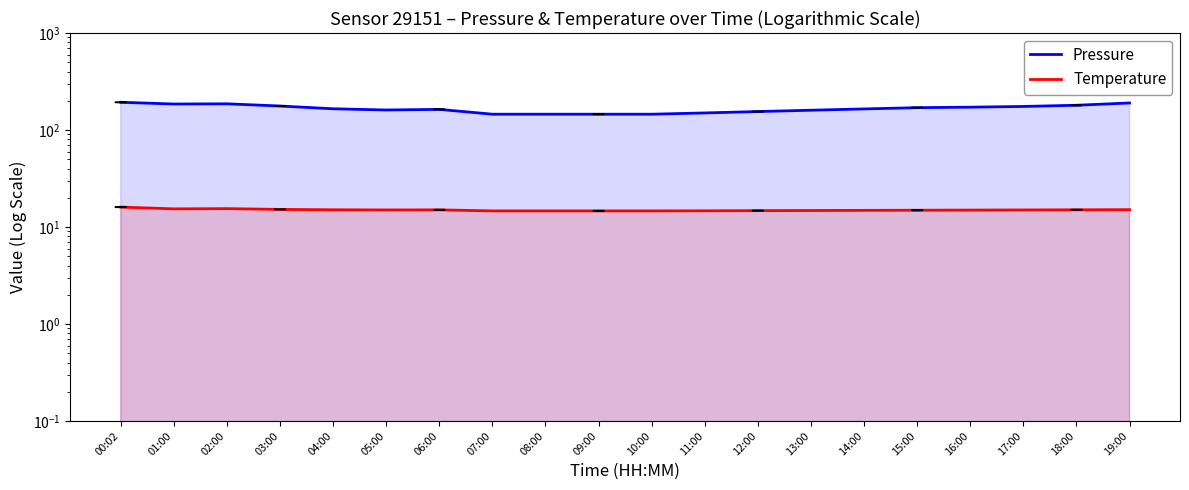

Reading left to right, list all the values displayed in this chart.

Pressure (offset): 193.3	185.4	186.2	176.8	165.6	160.9	163.2	145.6	145.6	145.6	145.6	150.0	155.0	160.0	165.0	170.0	172.0	175.0	180.0	190.0
Temperature (°C): 16.1	15.4	15.5	15.2	15.1	15.0	15.0	14.7	14.7	14.7	14.7	14.7	14.8	14.8	14.8	14.9	14.9	15.0	15.1	15.1